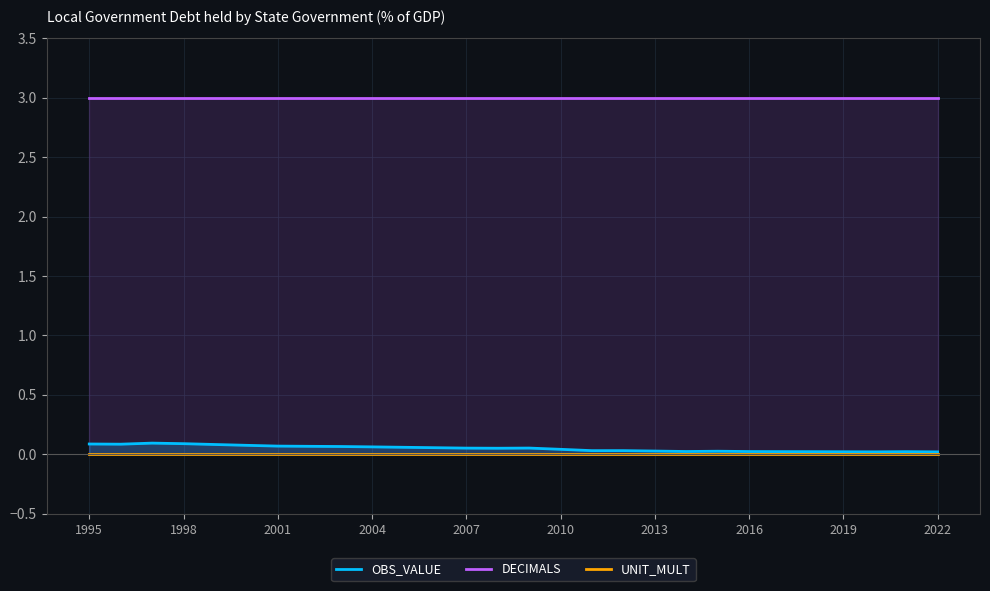

At how many categories does at least one series exceed 1?

28